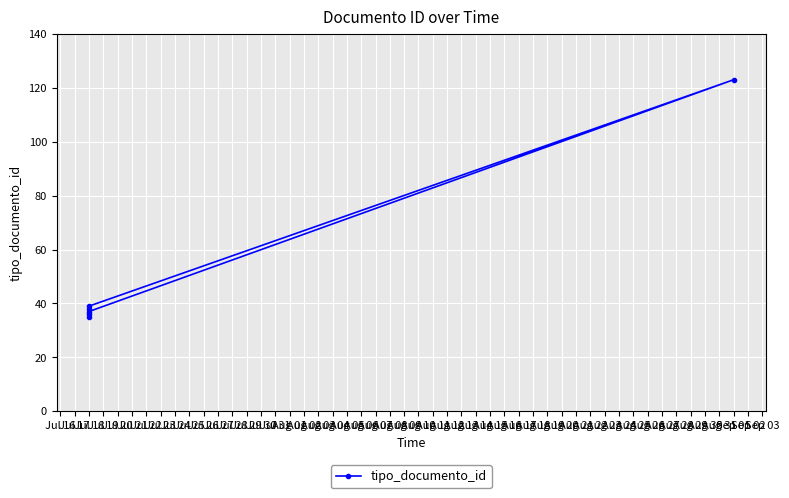

What is the approximate value at Jul 18, to the nearest 10?

40